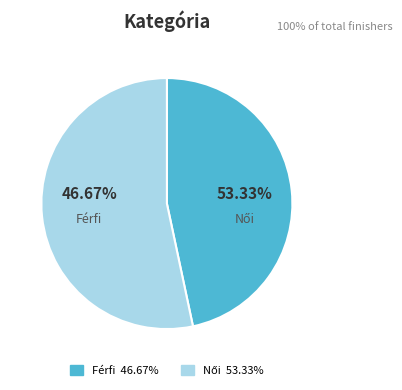

Which category has the biggest portion of the pie?

Női